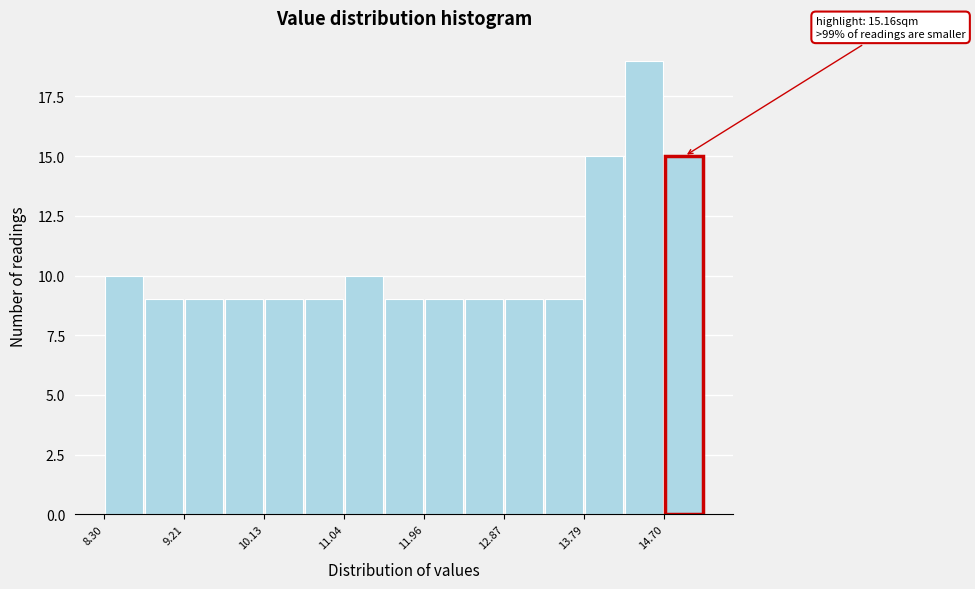

Over which range of the x-axis is the bar tallest?

14.2 to 14.7